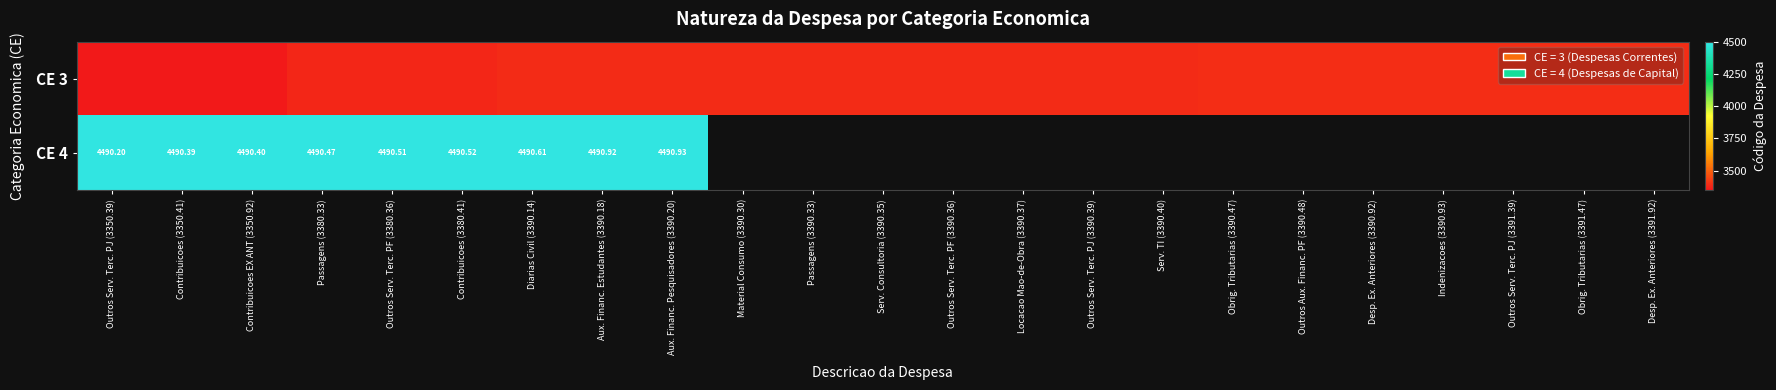

Read the CE 4 value at Passagens (3380.33).

4490.5